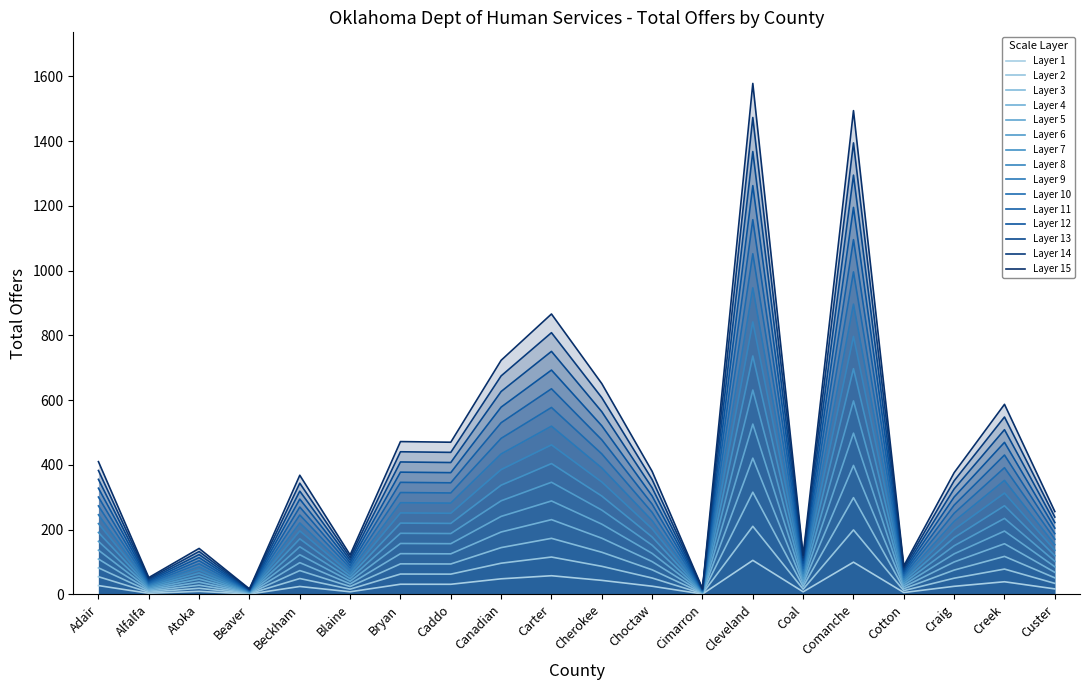

At which category does the chart reach its peak across all series?

Cleveland